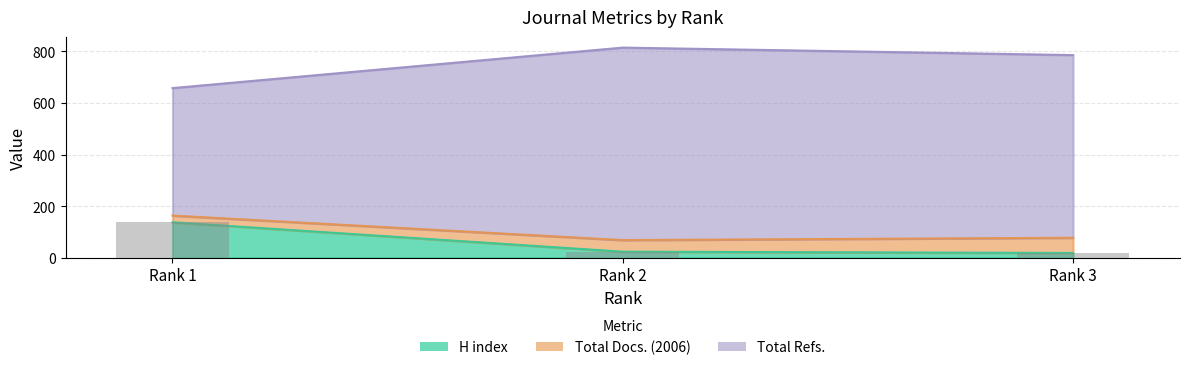

What is the sum of the Total Refs. values at Rank 3 and Rank 2?

1601